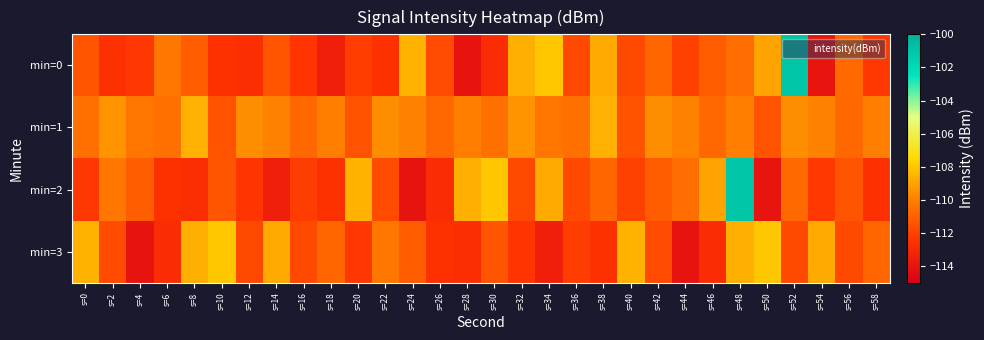

What is the total value across all series at s=52?

-433.0